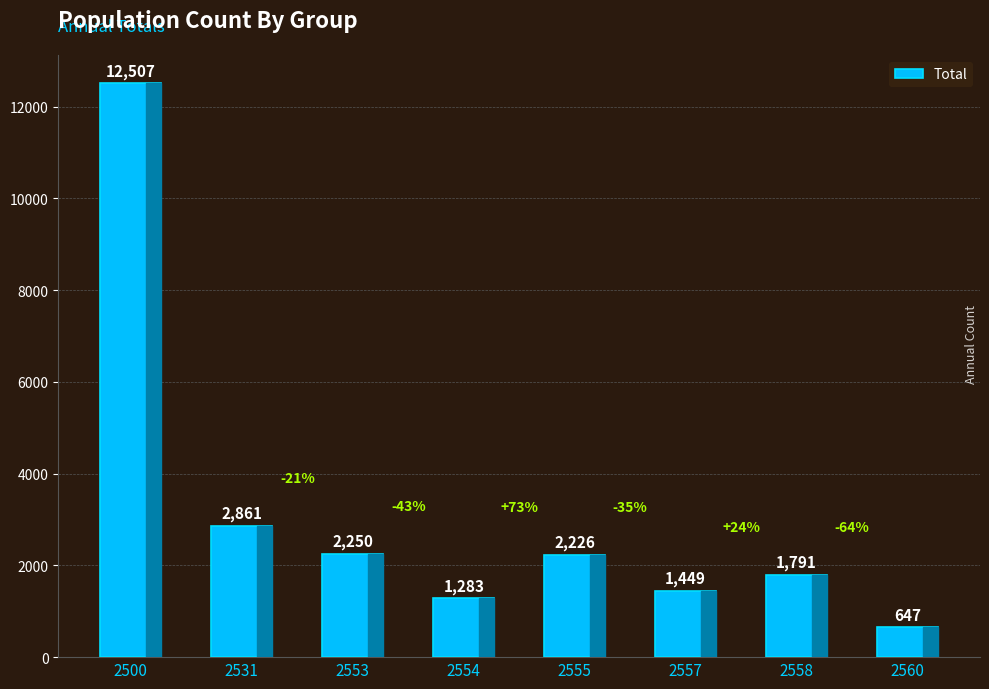

What is the value of the 8th bar from the left?

647